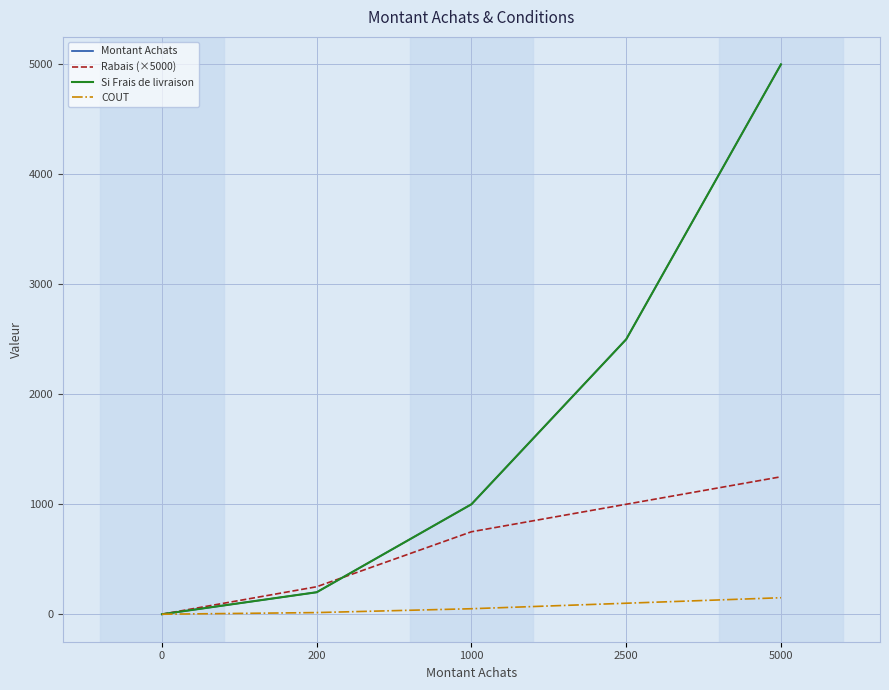

Does the chart have visible grid lines?

Yes